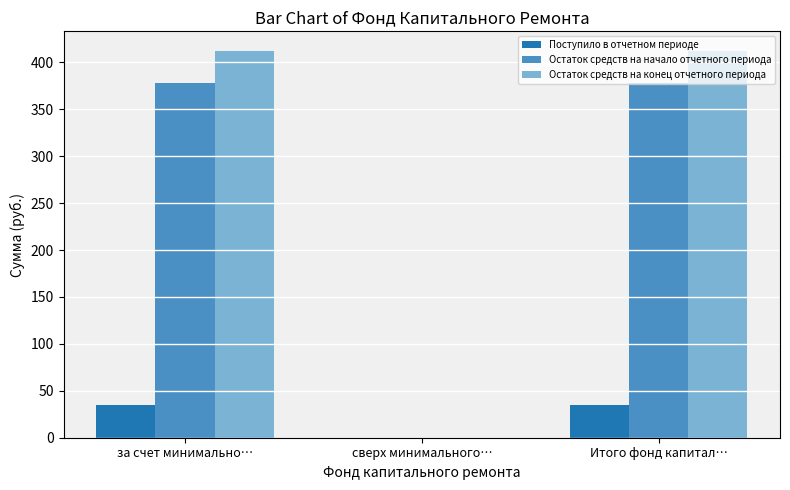

Which series has the largest total across all categories?

Остаток средств на конец отчетного периода